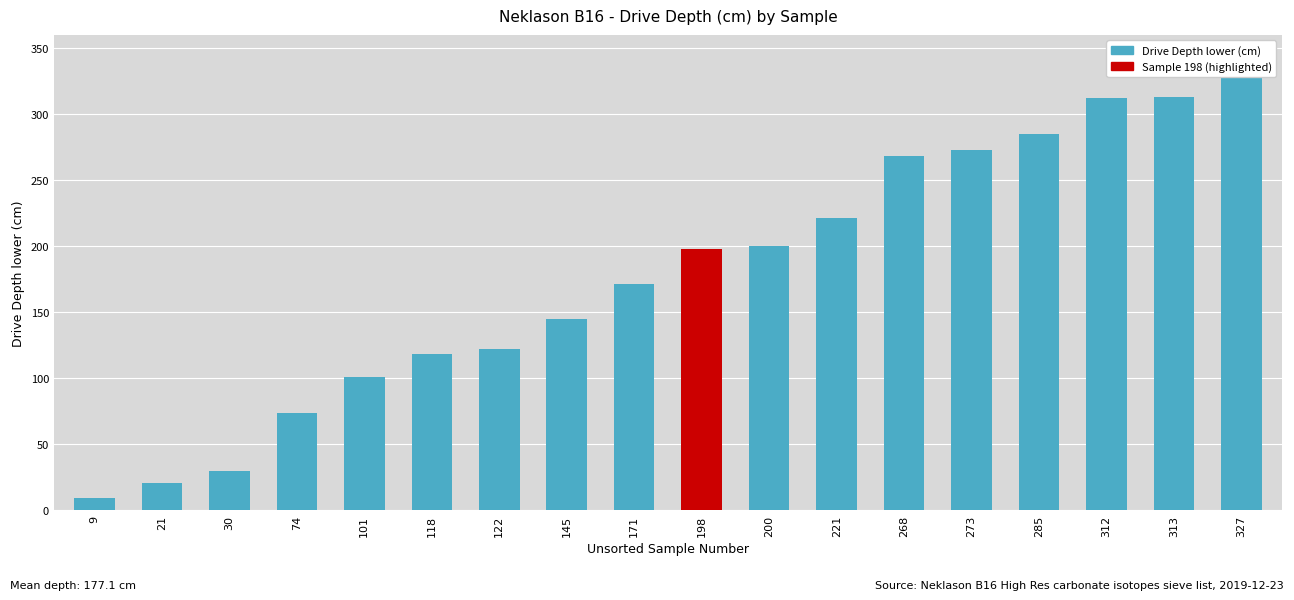

What is the ratio of the value at 221 to the value at 30?

7.4